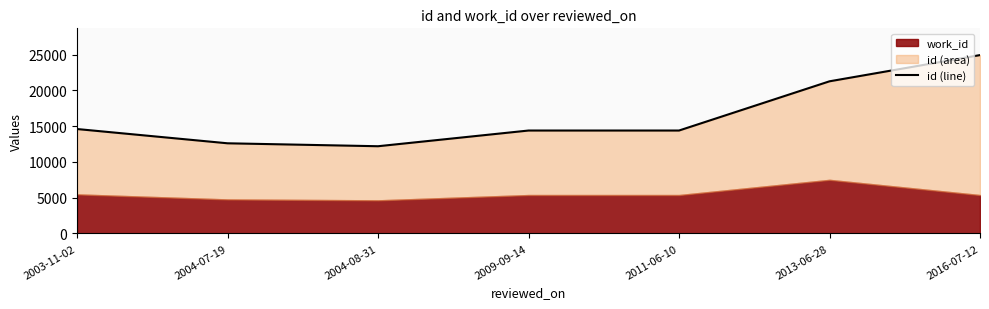

What is the label of the 1st point from the right?

2016-07-12